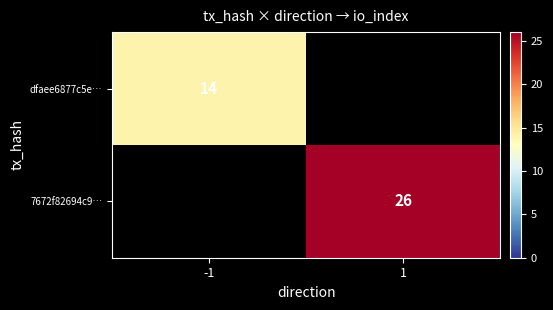

How many series are shown in this chart?

2